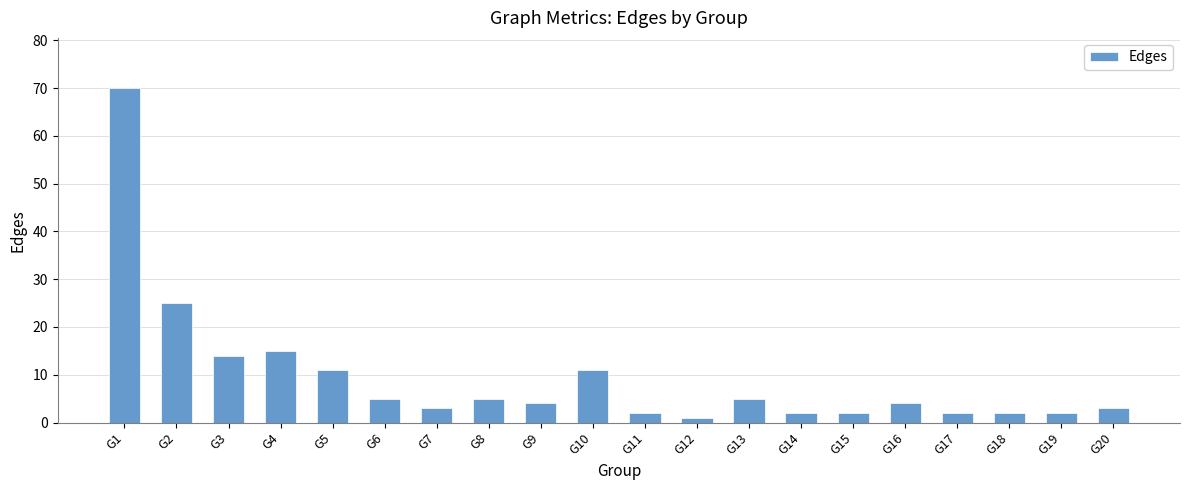

What is the average value?

9